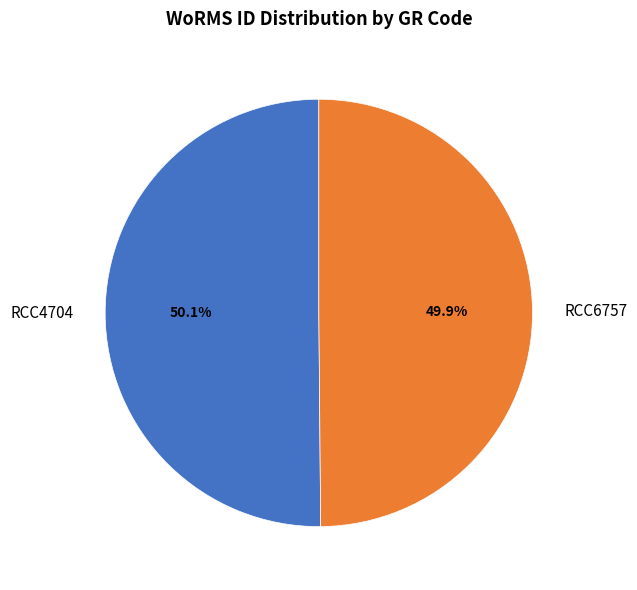

Approximately how many times larger is the value at RCC4704 compared to RCC6757?

1.0